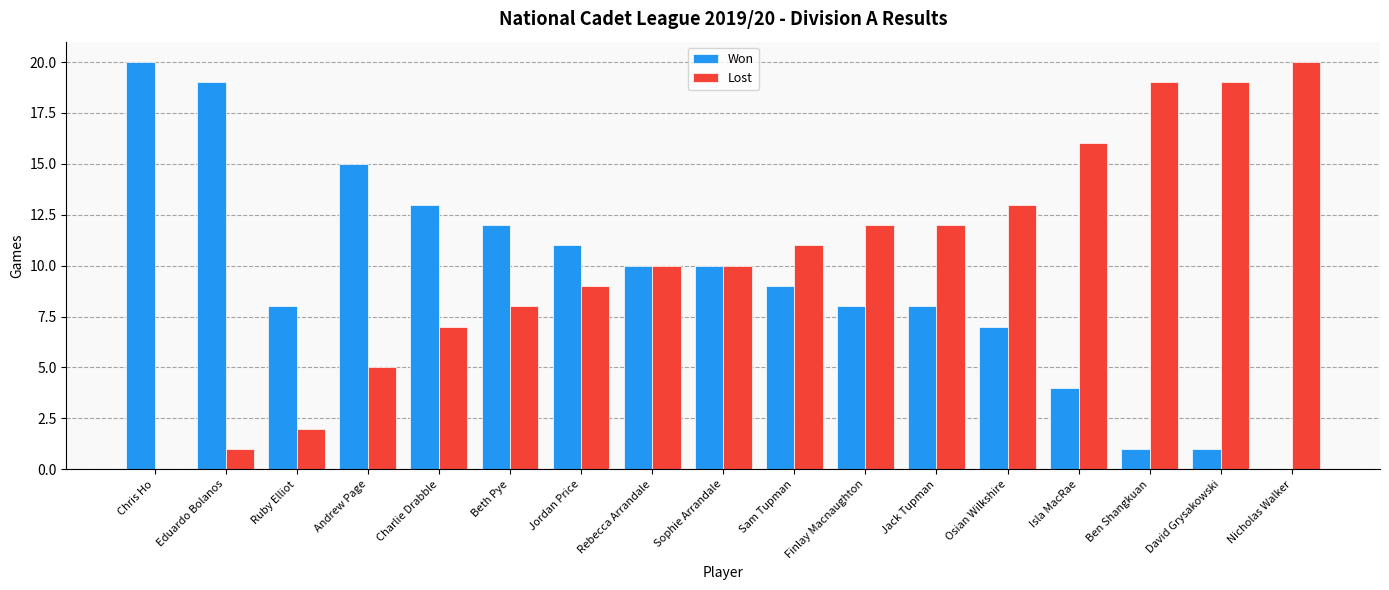

What is the sum of the Won values at Osian Wilkshire and Andrew Page?

22